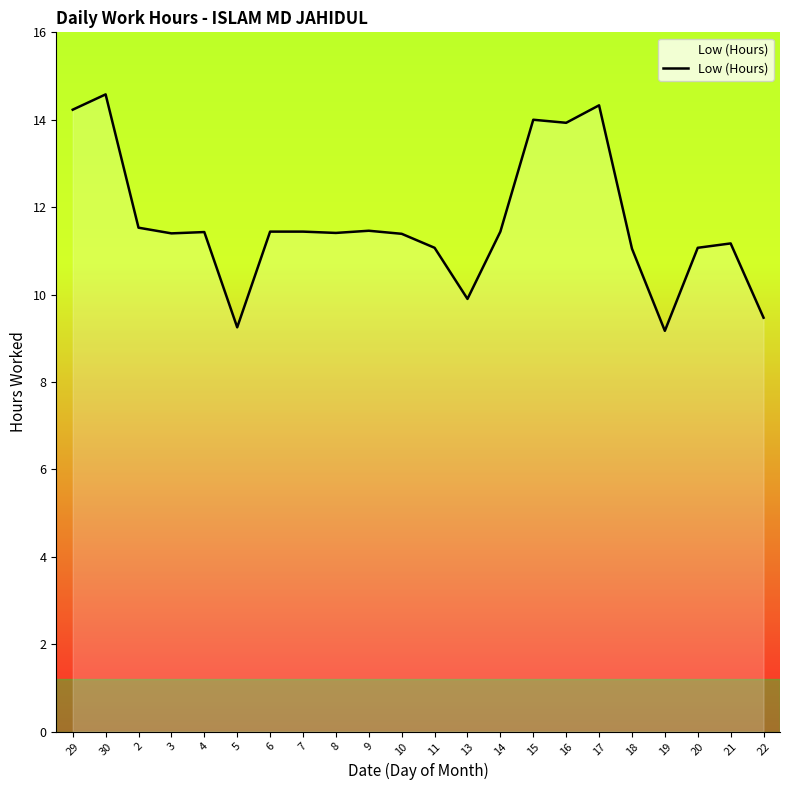

The value at 9 is 3.5. True or false?

False